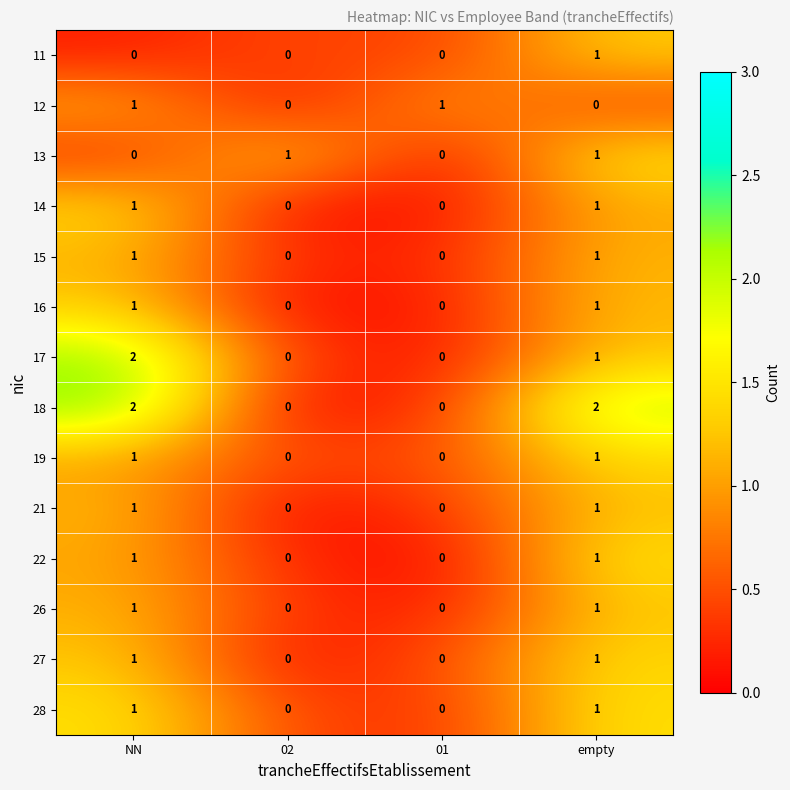

What is the total value across all series at NN?

14